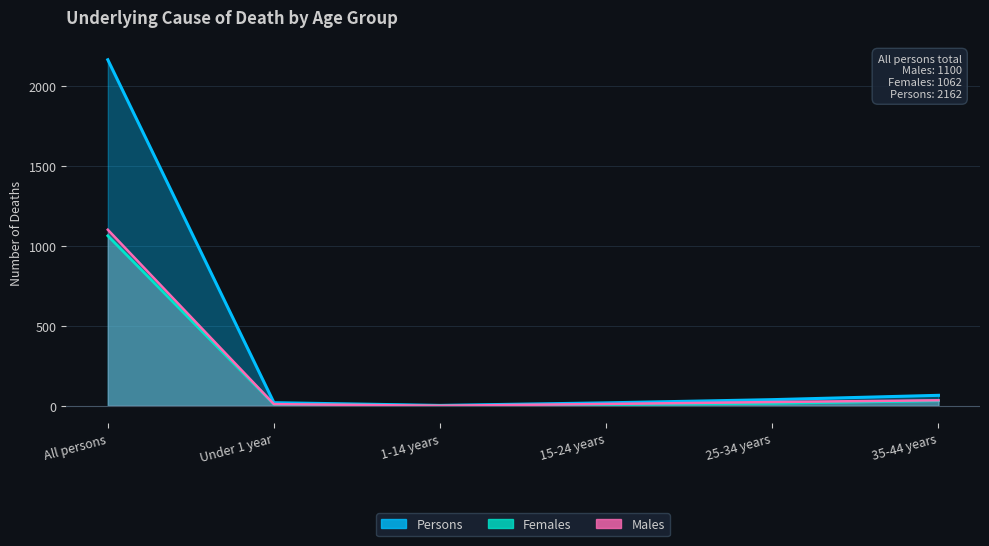

At which category is the sum across all series the highest?

All persons